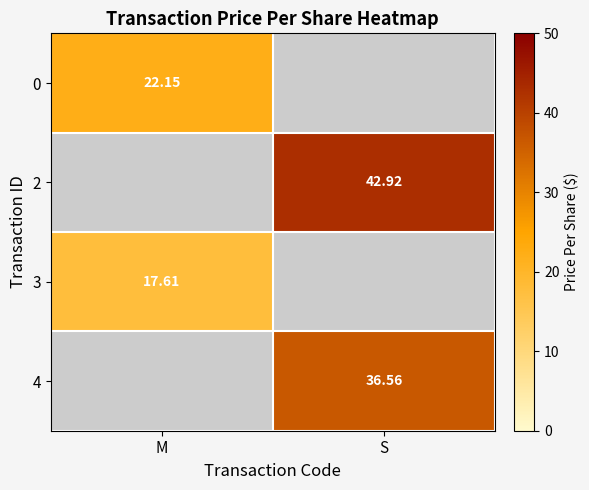

Rank the series by their maximum value, from lowest to highest.

3, 0, 4, 2